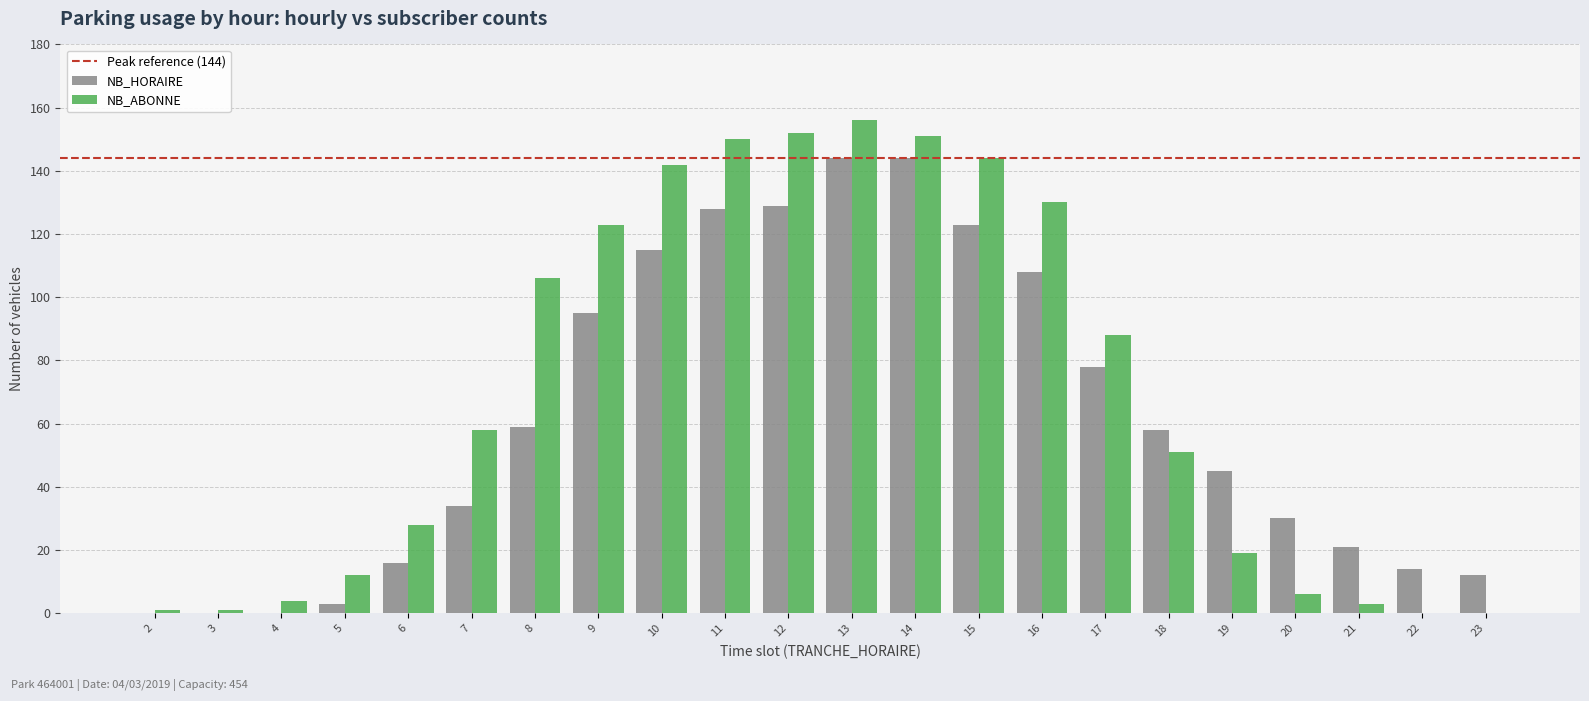

Which category has the highest value across all series?

13